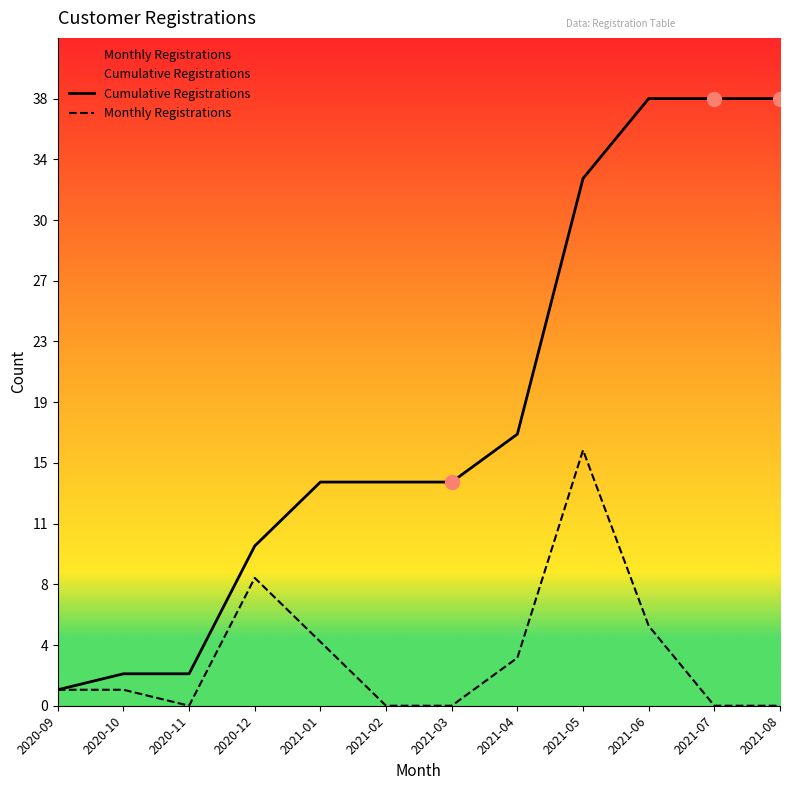

At which category does Monthly Registrations reach its first local valley?

2020-11